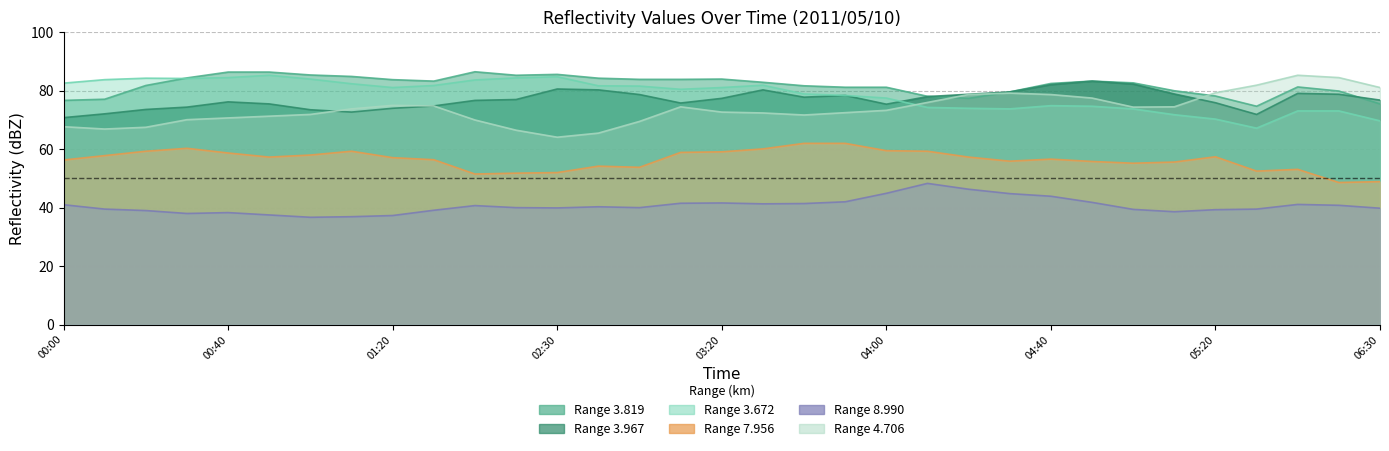

How many series are shown in this chart?

6